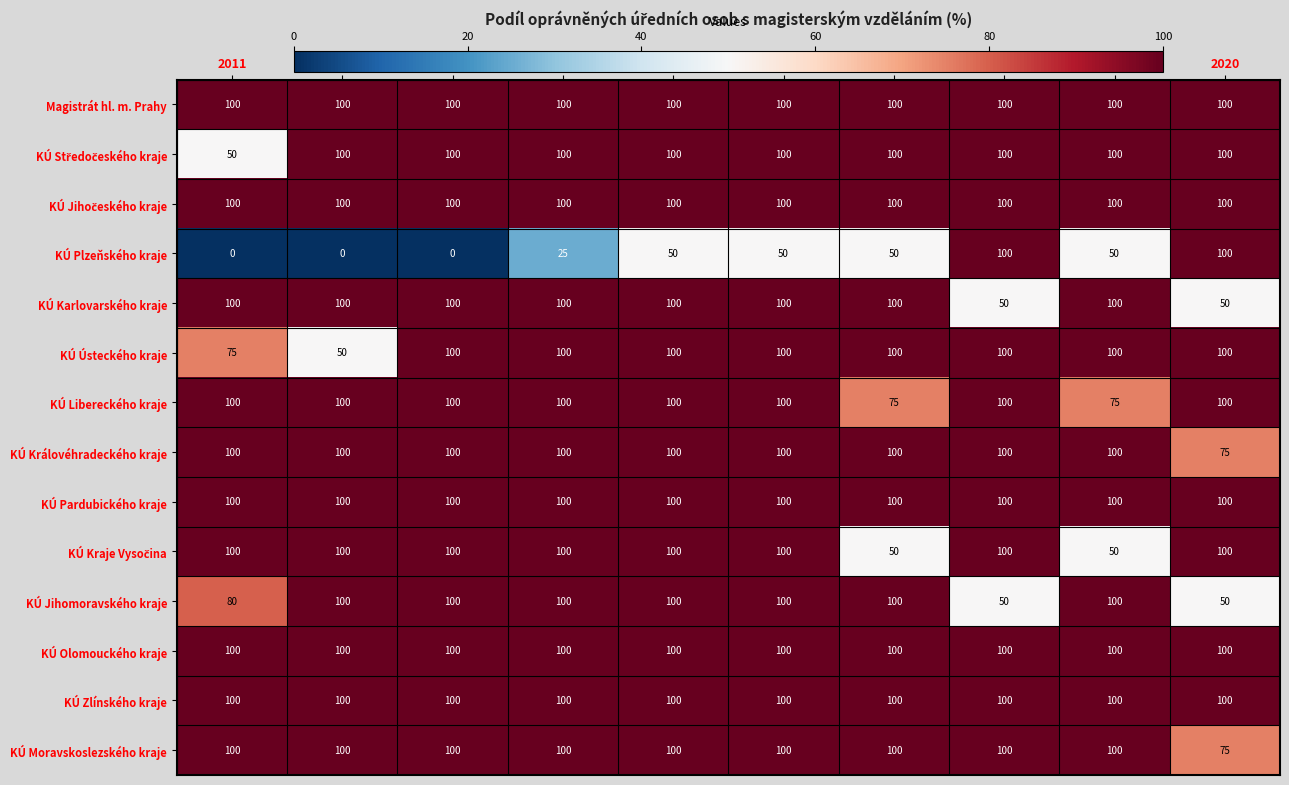

At how many categories does at least one series exceed 61?

10